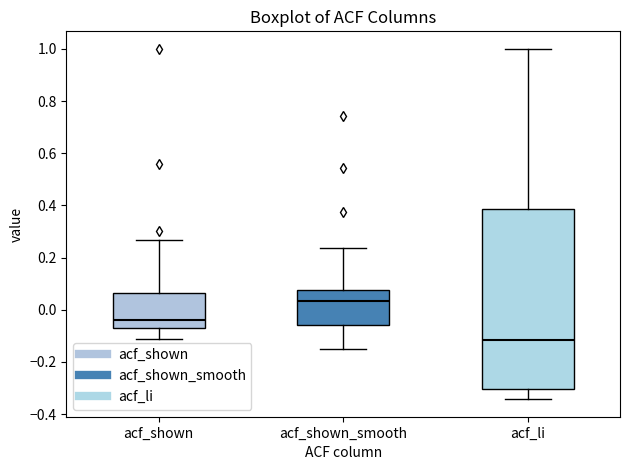

Which box has the highest median line?

acf_shown_smooth